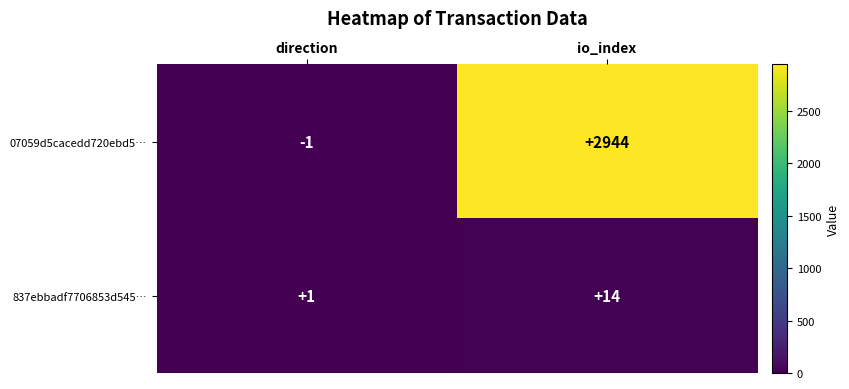

What is the sum of the 07059d5cacedd720ebd5… values at io_index and direction?

2943